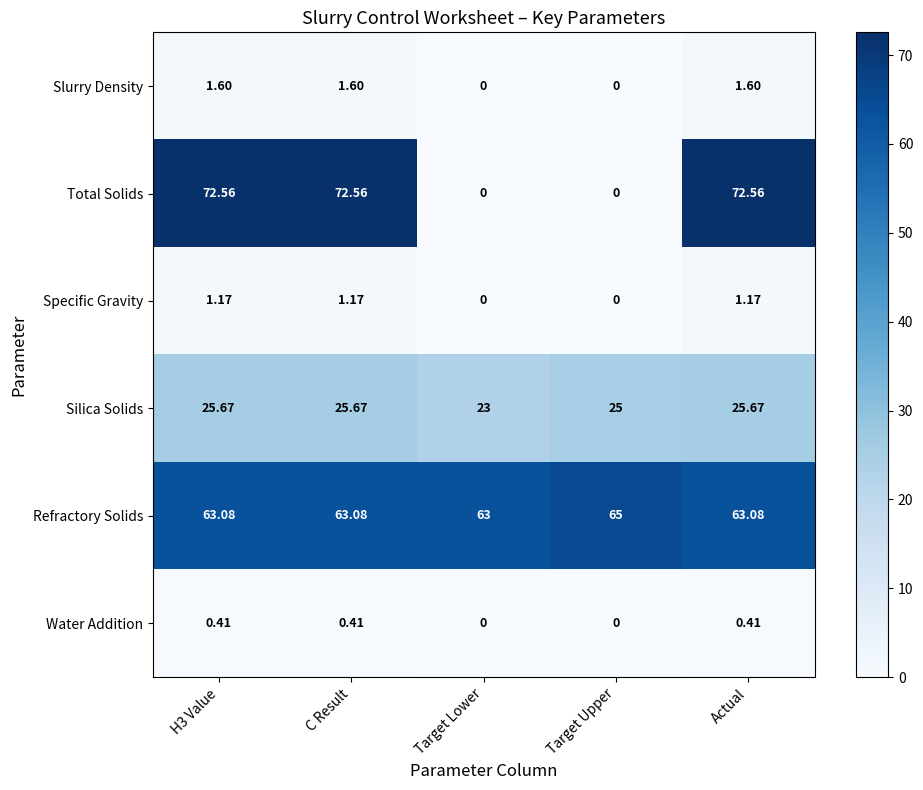

Is the value of Slurry Density at Actual greater than the value of Water Addition at Target Lower?

Yes